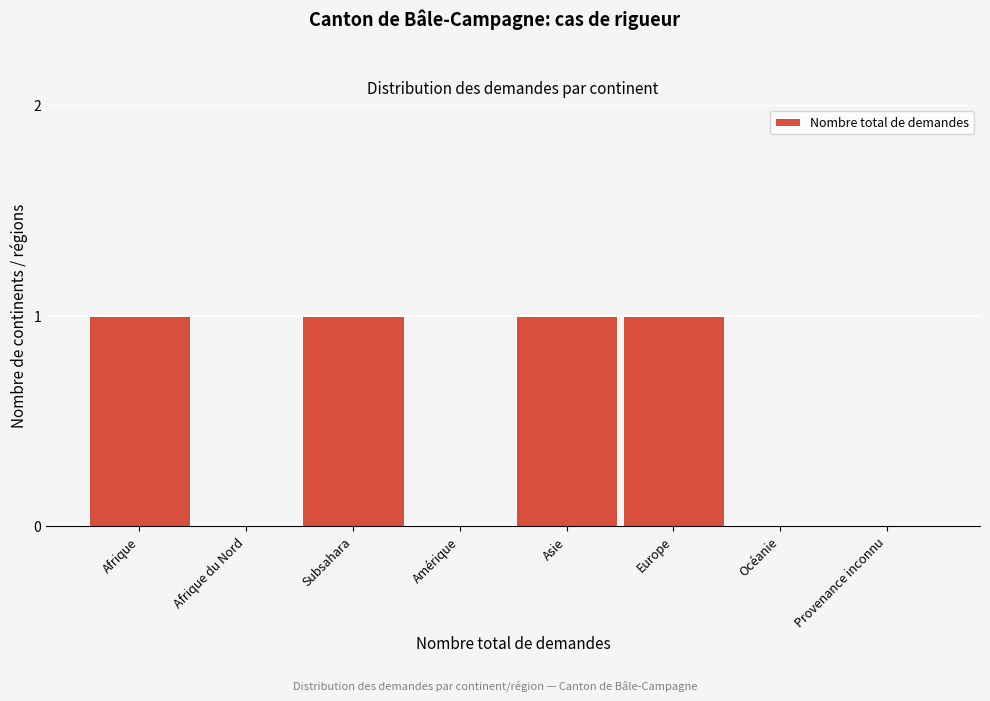

Reading right to left, extract all data points from this chart.

Provenance inconnu=0	Océanie=0	Europe=1	Asie=1	Amérique=0	Subsahara=1	Afrique du Nord=0	Afrique=1